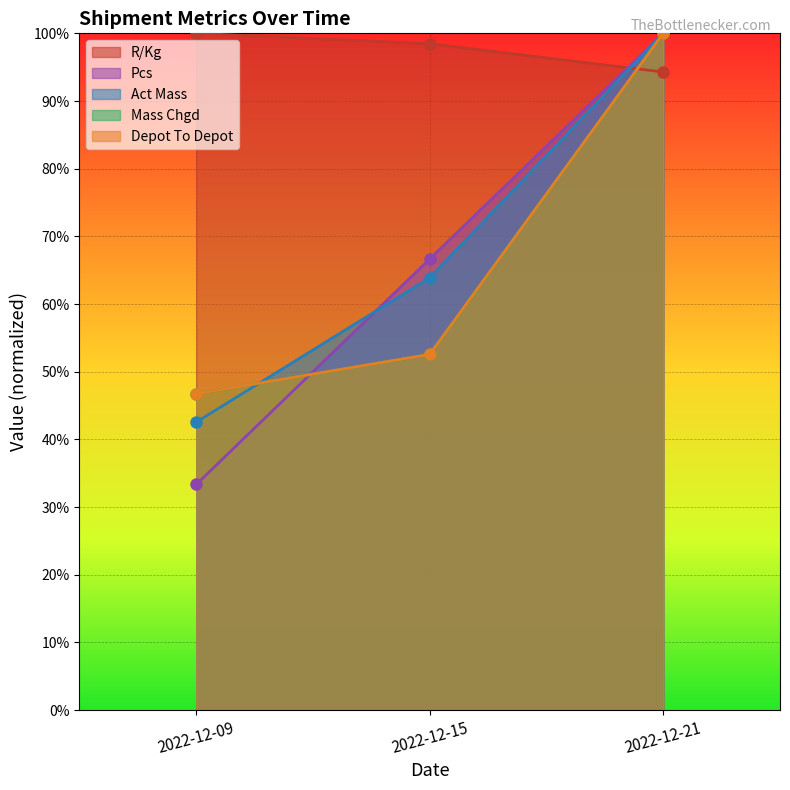

How many lines are shown in the chart?

5